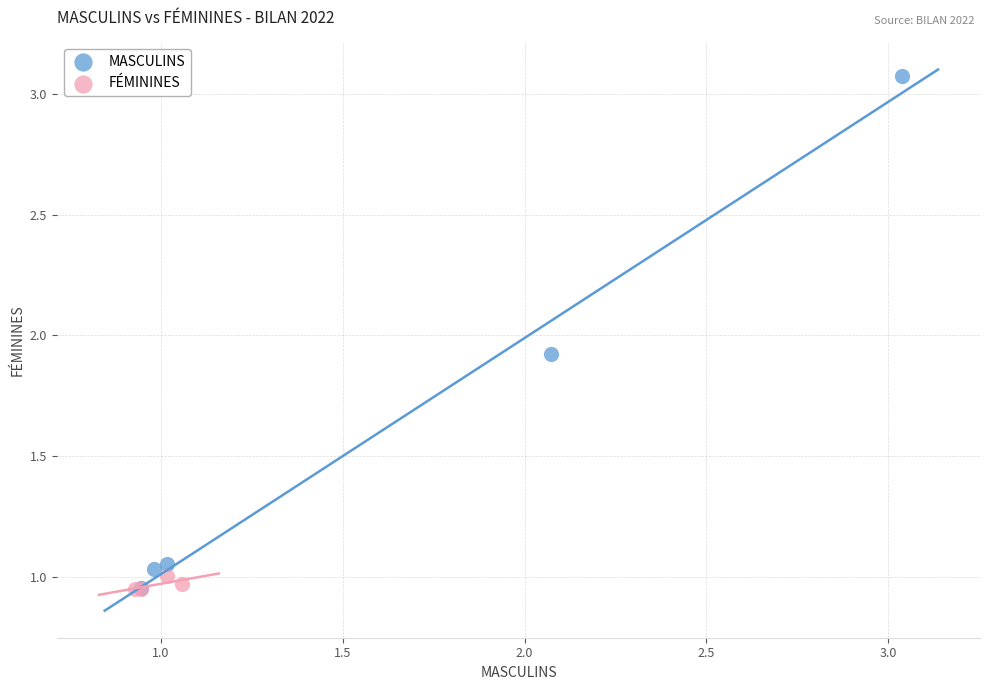

Which series reaches the maximum Y coordinate?

MASCULINS